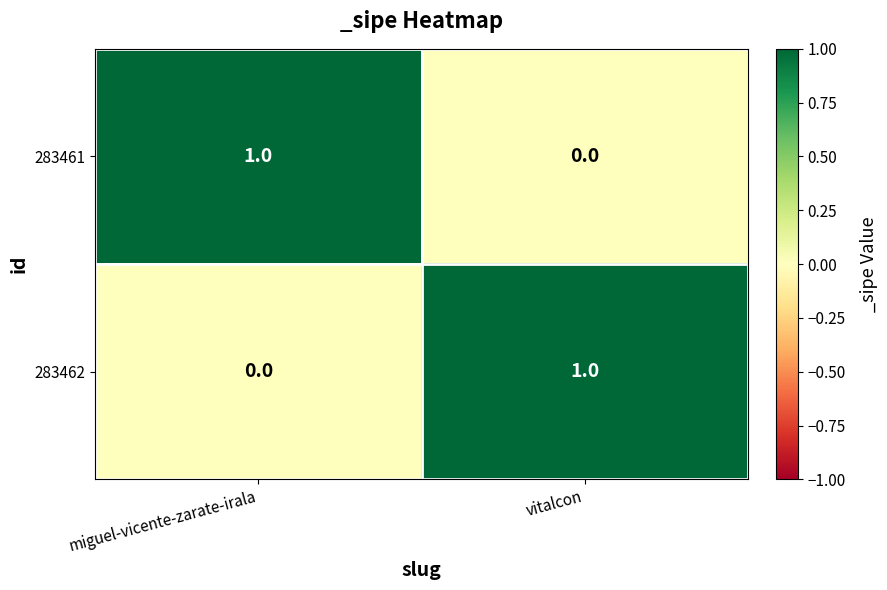

At which label is 283462 closest to 0?

miguel-vicente-zarate-irala